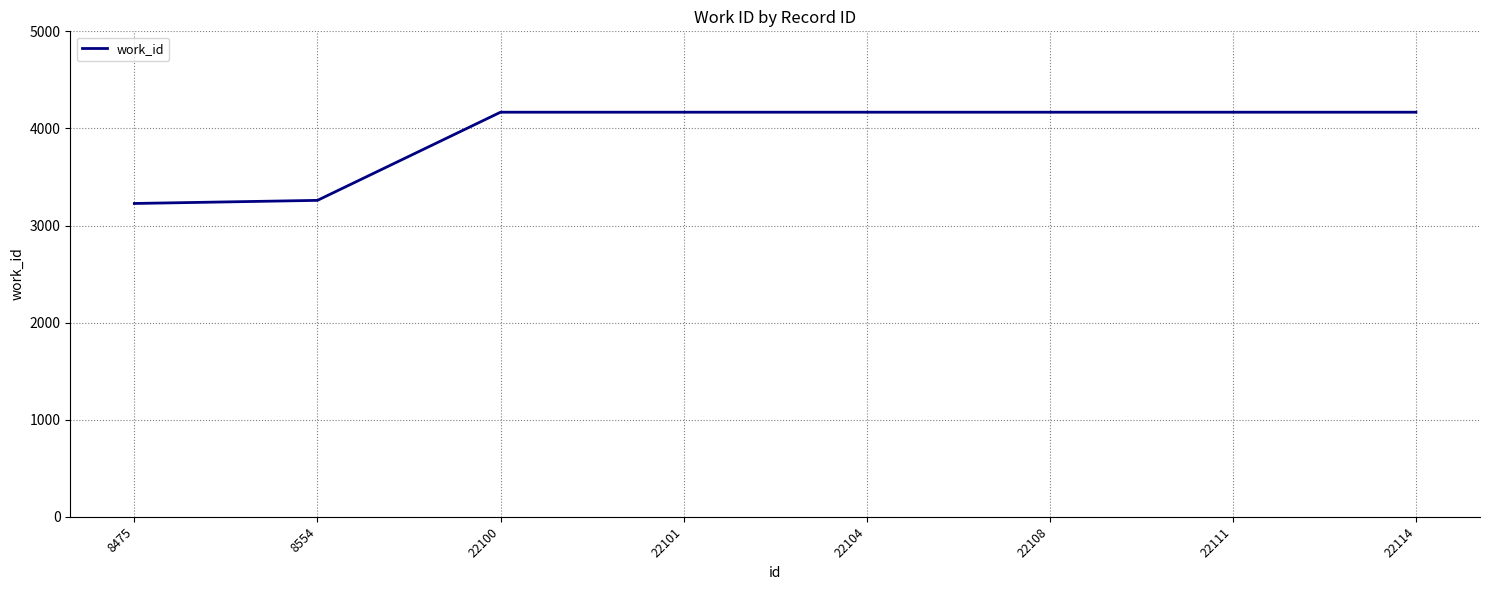

What is the difference between the second highest and minimum values?

940